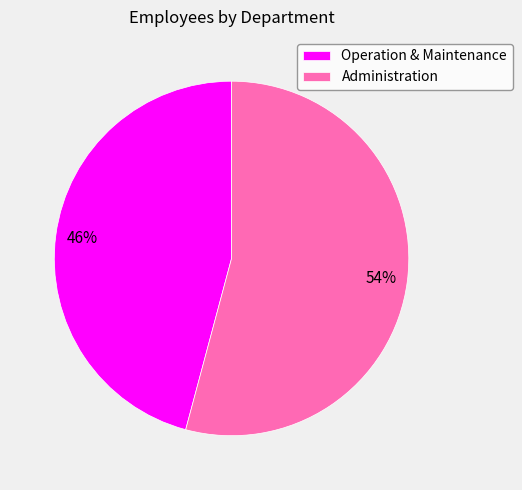

To the nearest percent, what is the combined percentage of Administration and Operation & Maintenance?

100%